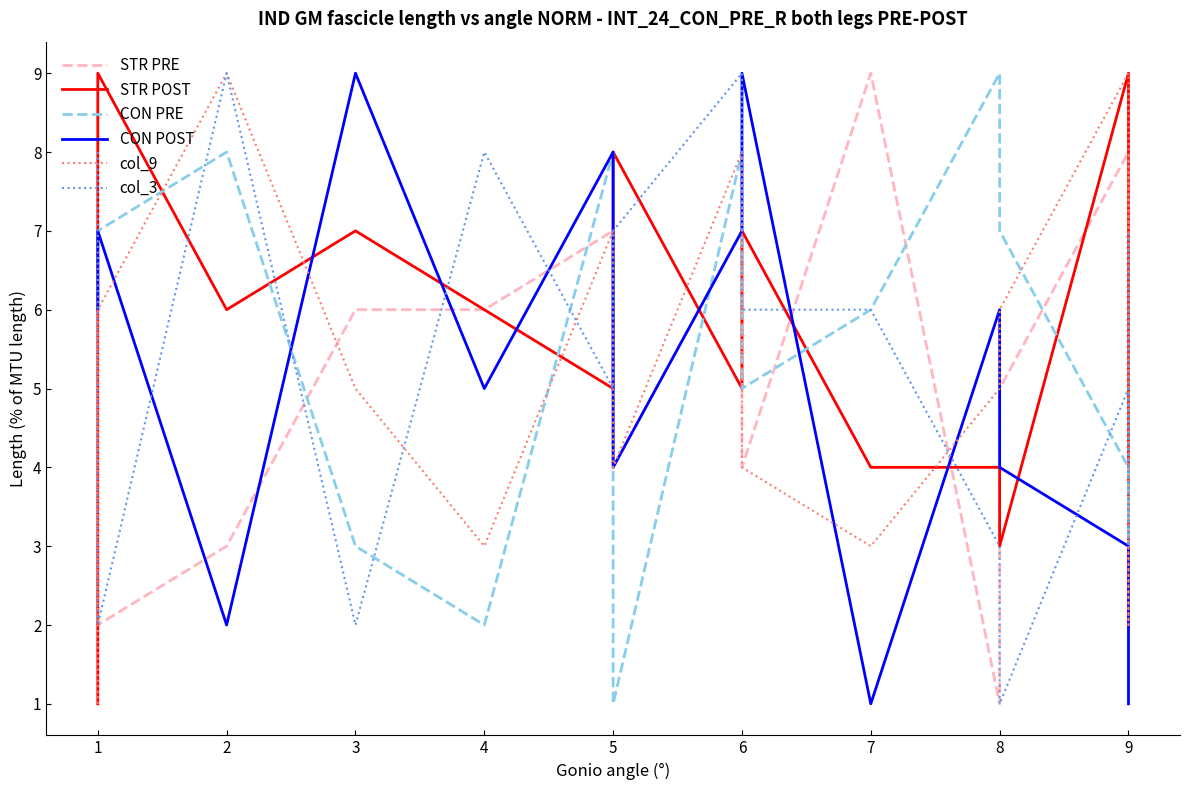

What is the average value of the STR PRE series?

5